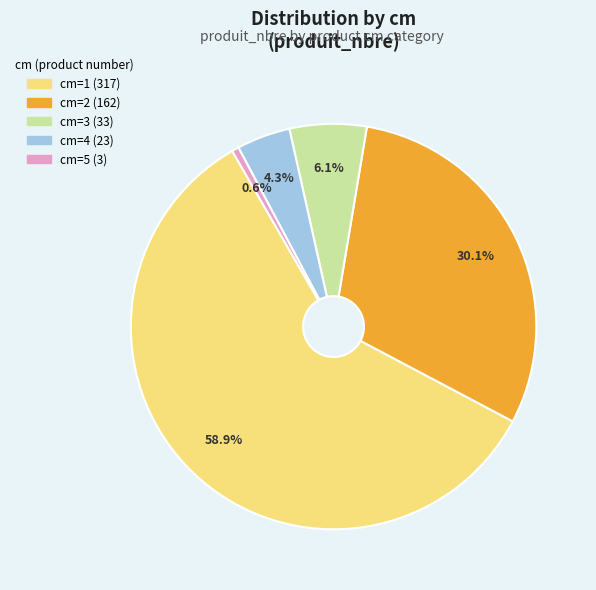

How many segments does this pie chart have?

5